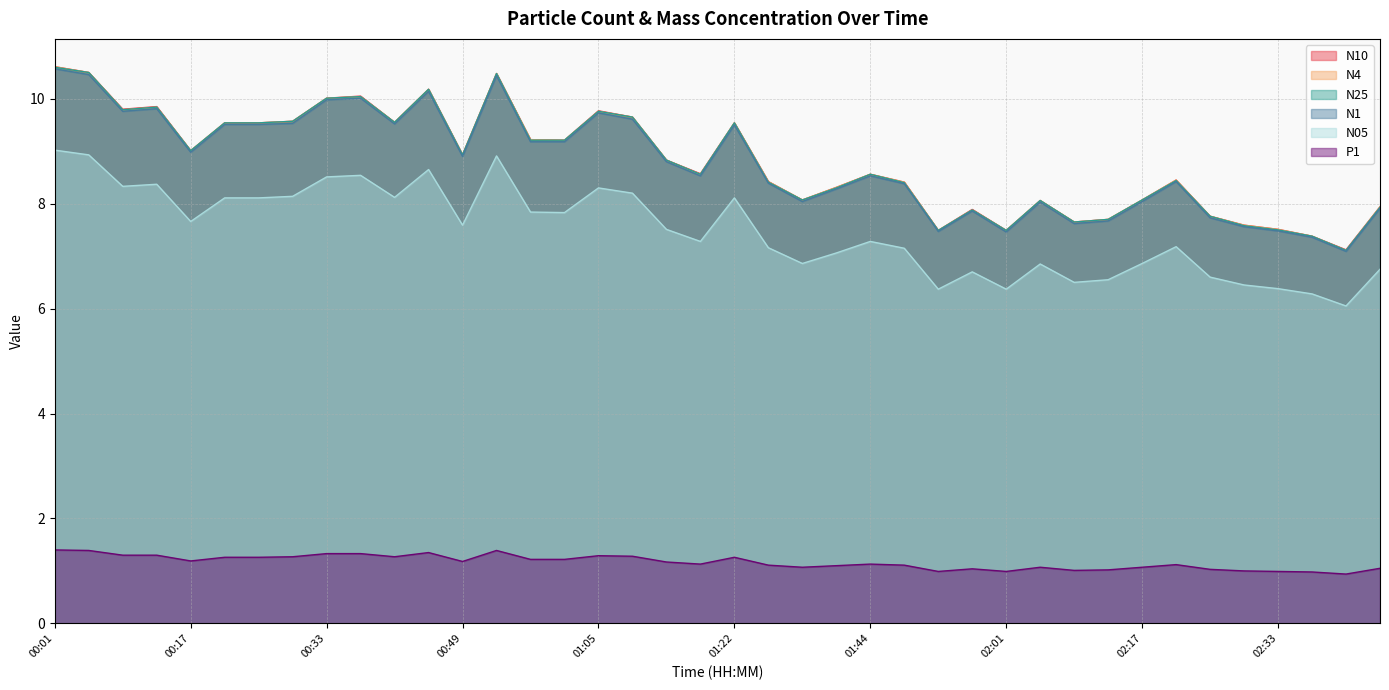

Reading left to right, what are all the values shown in this chart?

N10: 10.6	10.5	9.8	9.8	9.0	9.5	9.5	9.6	10.0	10.1	9.6	10.2	8.9	10.5	9.2	9.2	9.8	9.7	8.8	8.6	9.5	8.4	8.1	8.3	8.6	8.4	7.5	7.9	7.5	8.1	7.7	7.7	8.1	8.4	7.8	7.6	7.5	7.4	7.1	7.9
N4: 10.6	10.5	9.8	9.8	9.0	9.5	9.5	9.6	10.0	10.0	9.6	10.2	8.9	10.5	9.2	9.2	9.8	9.7	8.8	8.6	9.5	8.4	8.1	8.3	8.6	8.4	7.5	7.9	7.5	8.1	7.7	7.7	8.1	8.4	7.8	7.6	7.5	7.4	7.1	7.9
N25: 10.6	10.5	9.8	9.8	9.0	9.5	9.5	9.6	10.0	10.0	9.6	10.2	8.9	10.5	9.2	9.2	9.8	9.7	8.8	8.6	9.5	8.4	8.1	8.3	8.6	8.4	7.5	7.9	7.5	8.1	7.7	7.7	8.1	8.4	7.8	7.6	7.5	7.4	7.1	7.9
N1: 10.6	10.5	9.8	9.8	9.0	9.5	9.5	9.5	10.0	10.0	9.5	10.1	8.9	10.4	9.2	9.2	9.7	9.6	8.8	8.5	9.5	8.4	8.0	8.3	8.5	8.4	7.5	7.9	7.5	8.0	7.6	7.7	8.0	8.4	7.7	7.6	7.5	7.4	7.1	7.9
N05: 9.0	8.9	8.3	8.4	7.7	8.1	8.1	8.1	8.5	8.5	8.1	8.7	7.6	8.9	7.8	7.8	8.3	8.2	7.5	7.3	8.1	7.2	6.9	7.1	7.3	7.2	6.4	6.7	6.4	6.8	6.5	6.5	6.9	7.2	6.6	6.5	6.4	6.3	6.0	6.8
P1: 1.4	1.4	1.3	1.3	1.2	1.3	1.3	1.3	1.3	1.3	1.3	1.4	1.2	1.4	1.2	1.2	1.3	1.3	1.2	1.1	1.3	1.1	1.1	1.1	1.1	1.1	1.0	1.0	1.0	1.1	1.0	1.0	1.1	1.1	1.0	1.0	1.0	1.0	0.9	1.1